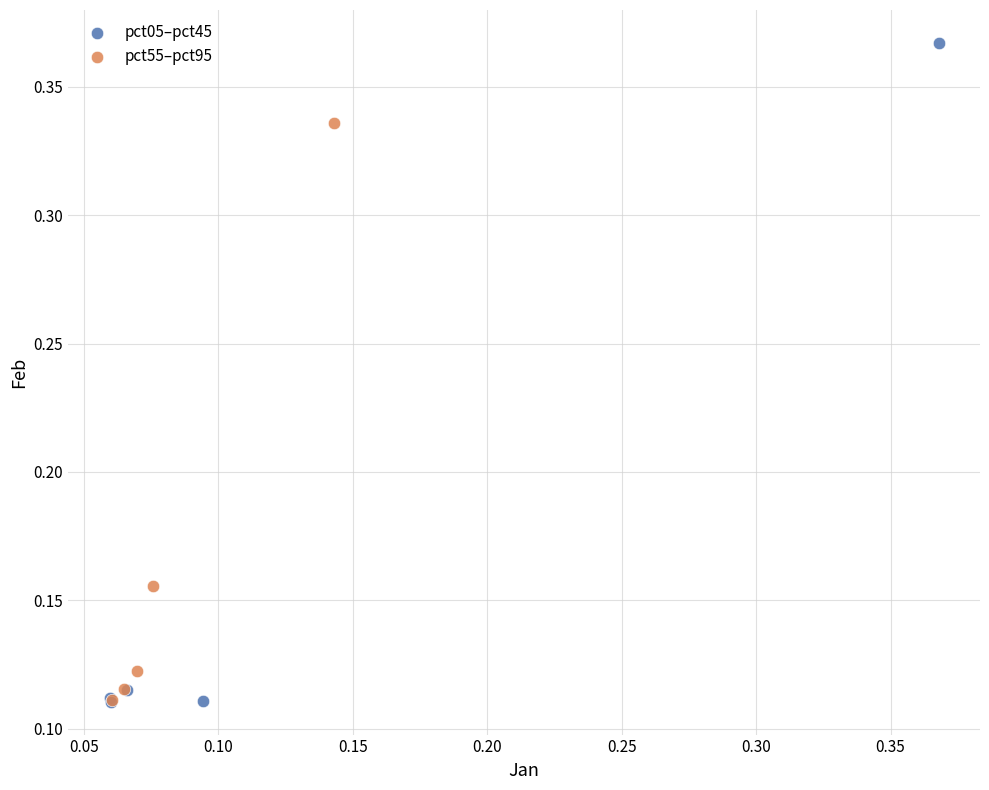

Which series reaches the maximum Y coordinate?

pct05–pct45